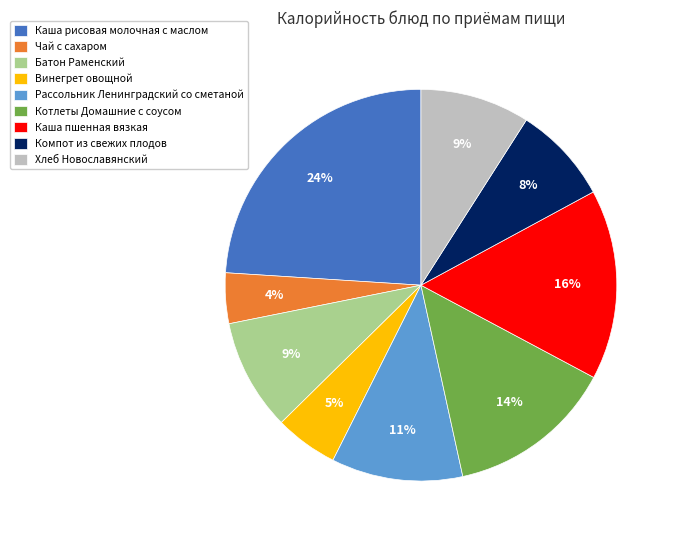

Does any single category account for the majority?

No